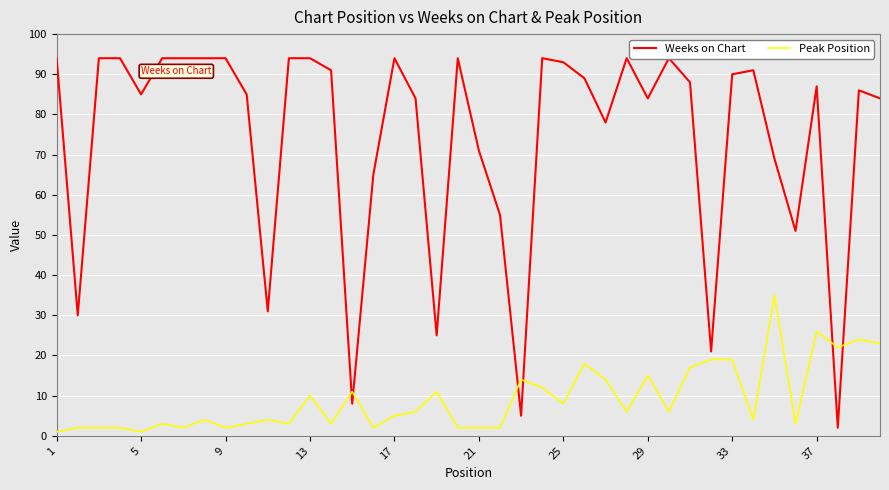

List the series in order of their peak value, highest first.

Weeks on Chart, Peak Position